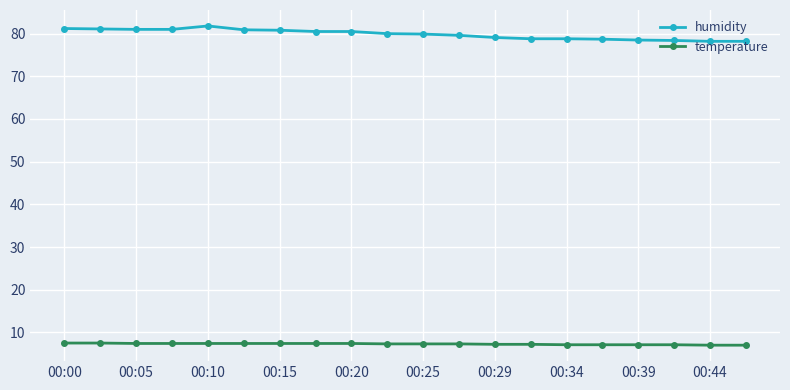

True or false: temperature and humidity intersect in this chart.

False